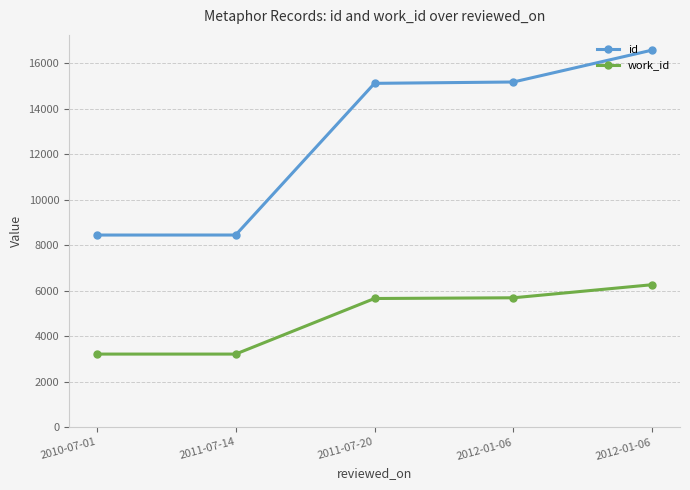

True or false: work_id and id intersect in this chart.

False